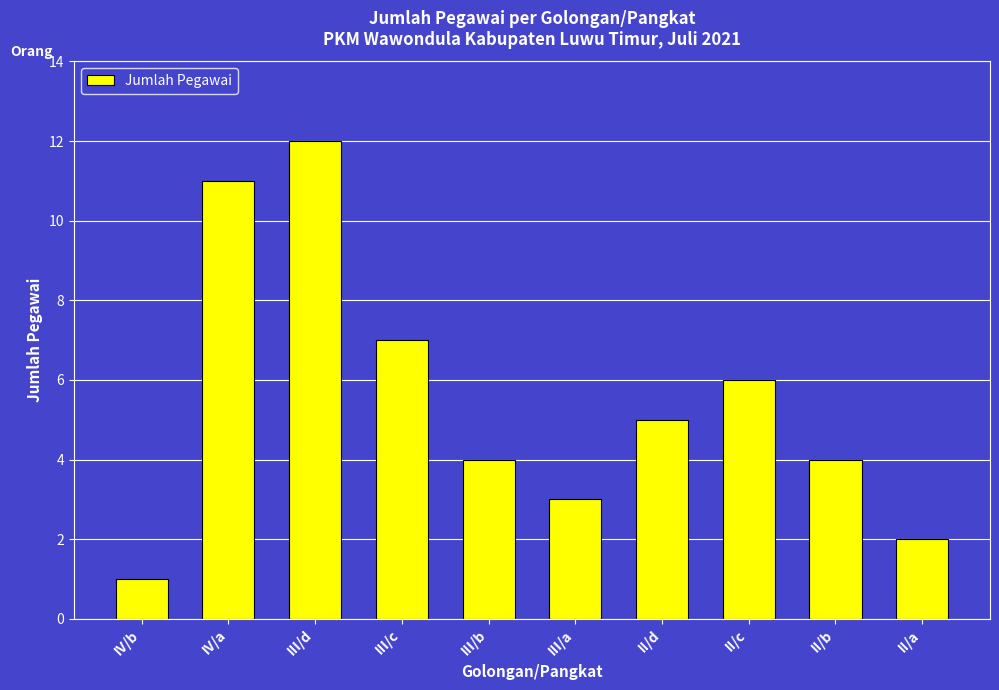

What is the difference between the second highest and minimum values?

10